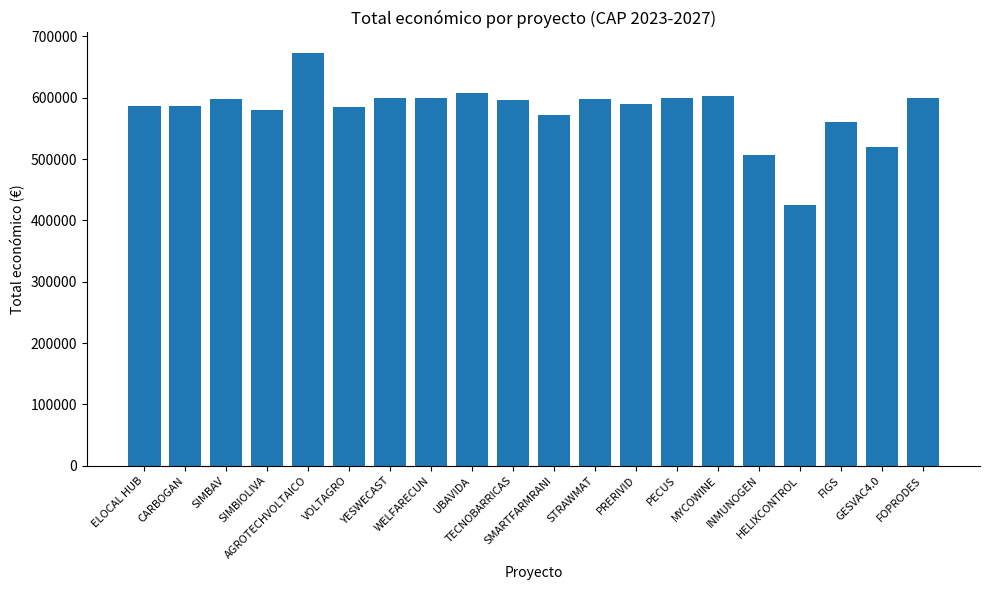

What is the label of the 5th bar from the left?

AGROTECHVOLTAICO